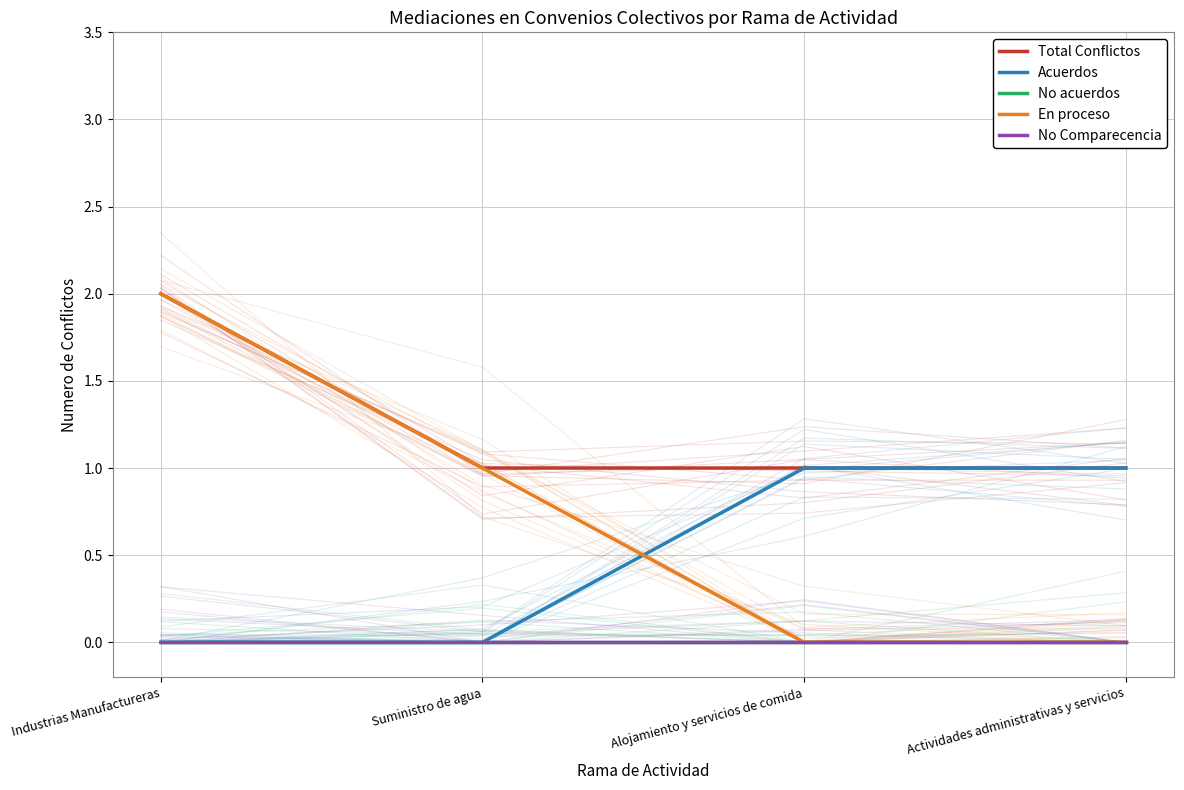

What is the total value across all series at Alojamiento y servicios de comida?

2